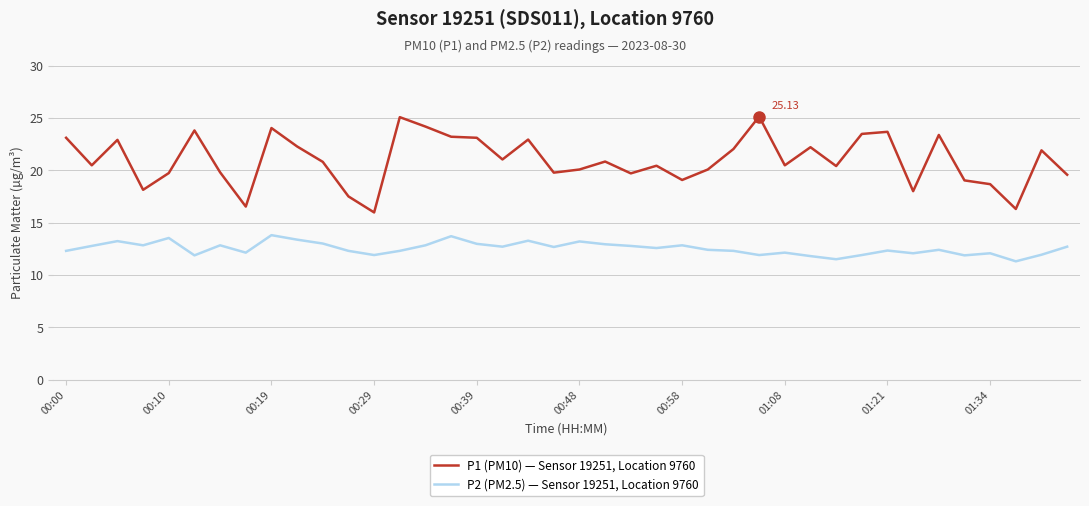

Which series has the largest total across all categories?

P1 (PM10) — Sensor 19251, Location 9760